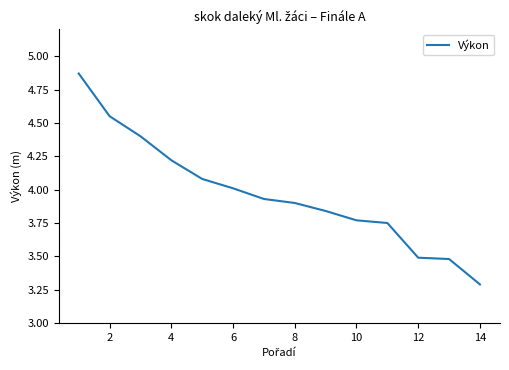

How many lines are shown in the chart?

1